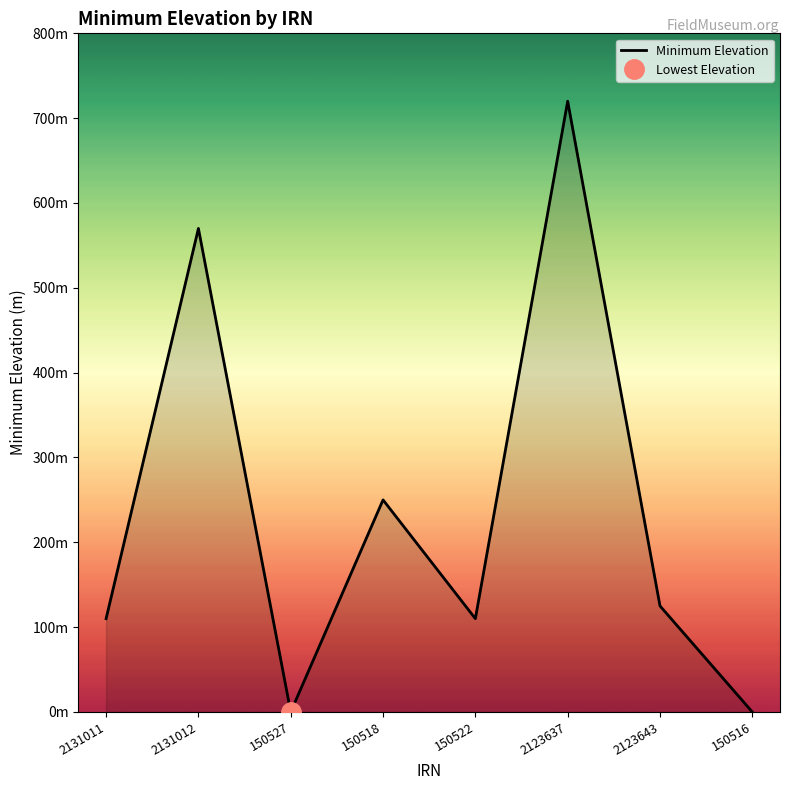

Rank the categories by value from lowest to highest.

150527, 150516, 2131011, 150522, 2123643, 150518, 2131012, 2123637